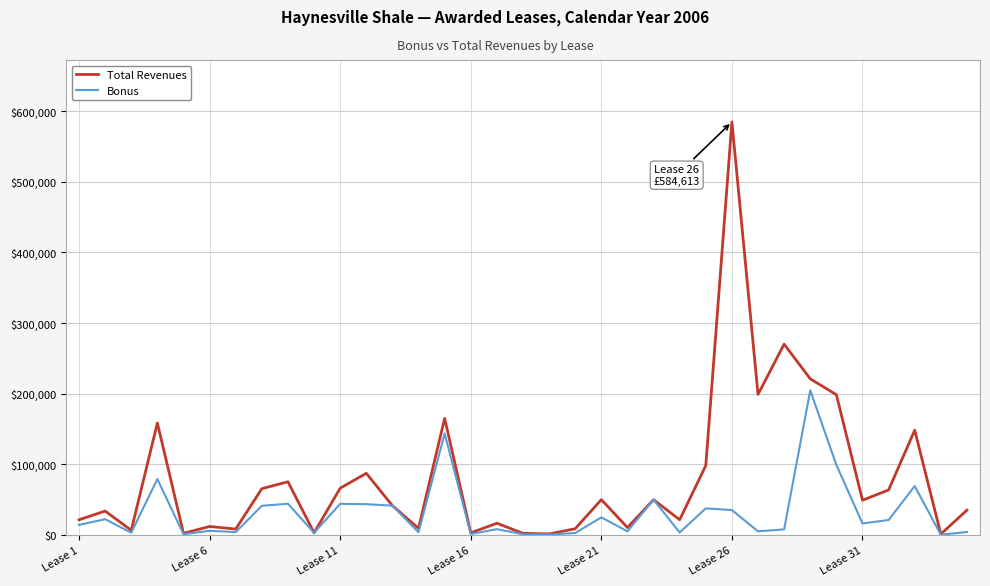

What is the maximum value shown in the chart?

584612.6